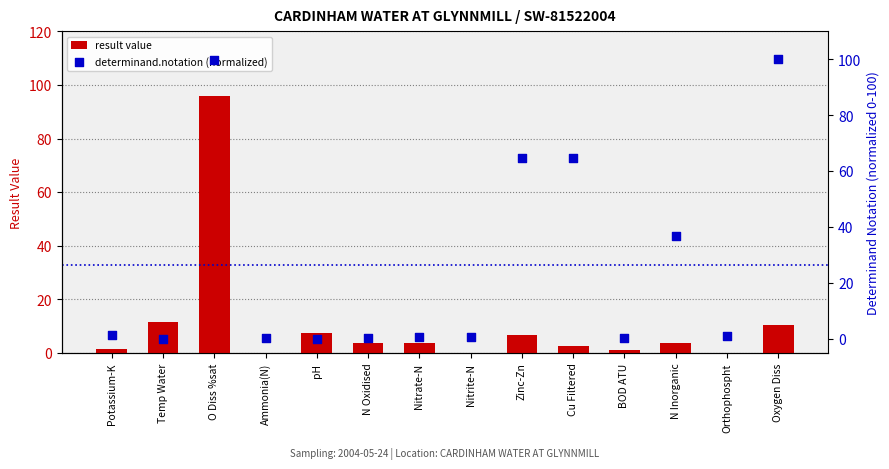

Which series has the largest Y range (max minus min)?

determinand.notation (normalized)